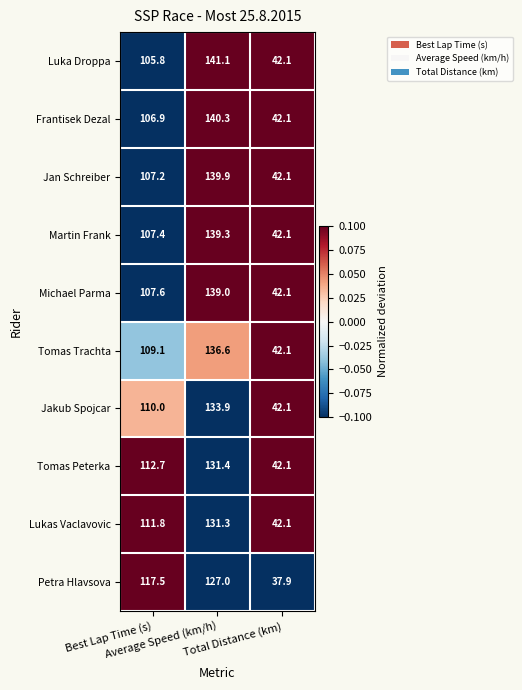

What is the difference between the maximum and second lowest values in the Jakub Spojcar series?

23.9